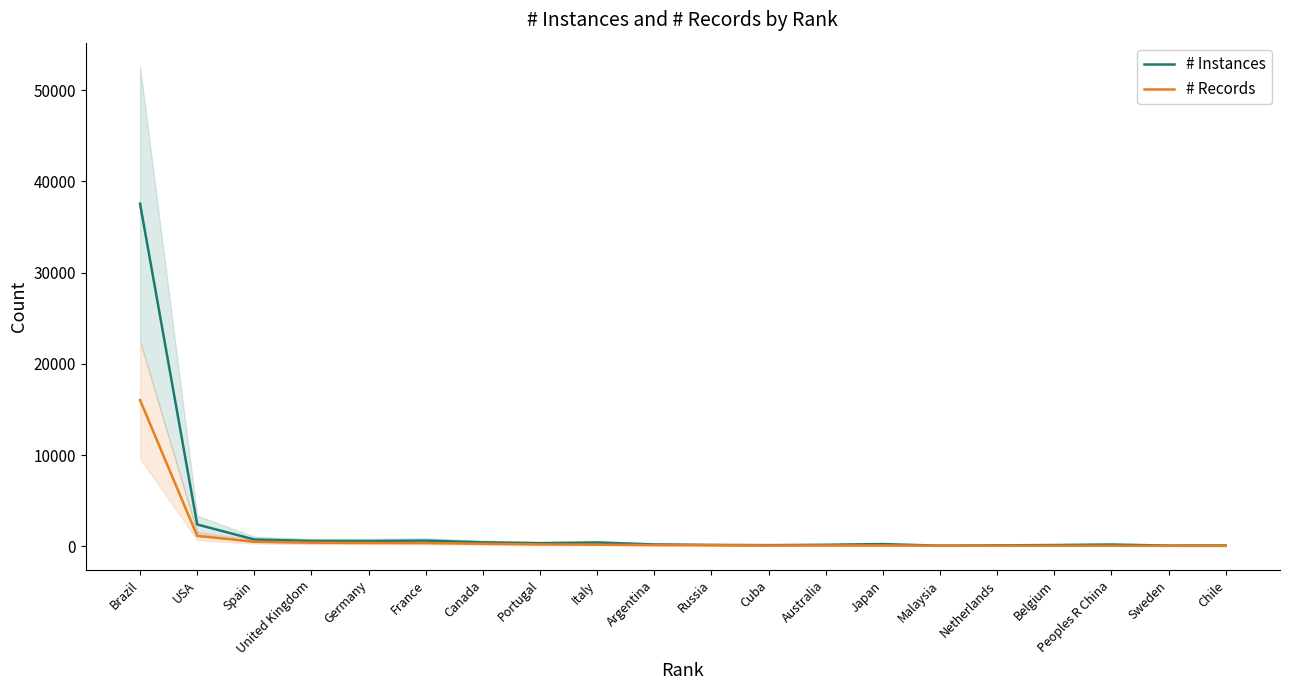

What is the difference between the highest and lowest values at Russia?

28